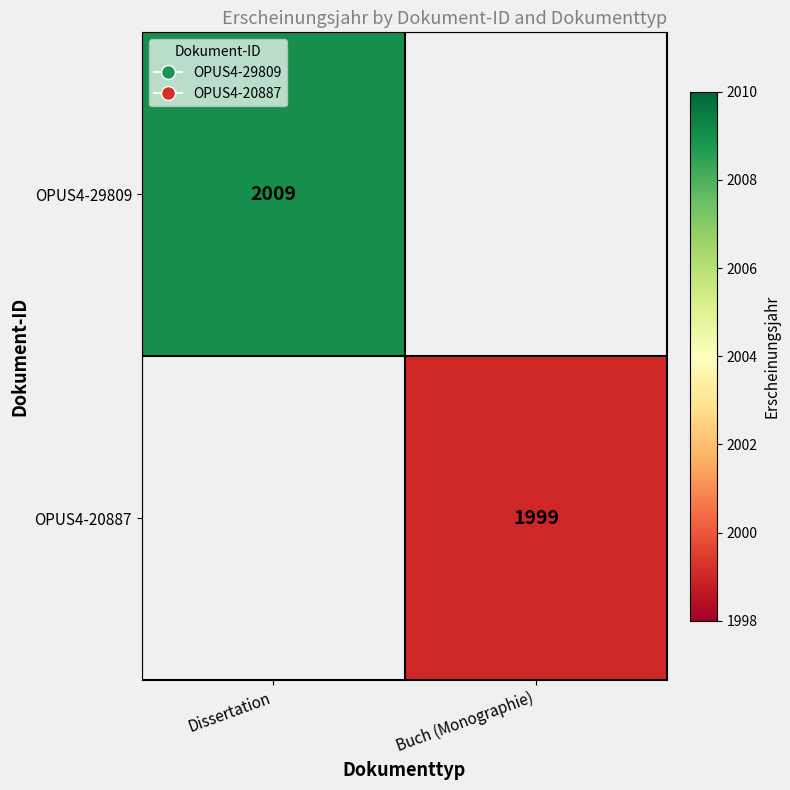

Is the value of OPUS4-29809 at Dissertation greater than the value of OPUS4-20887 at Buch (Monographie)?

Yes